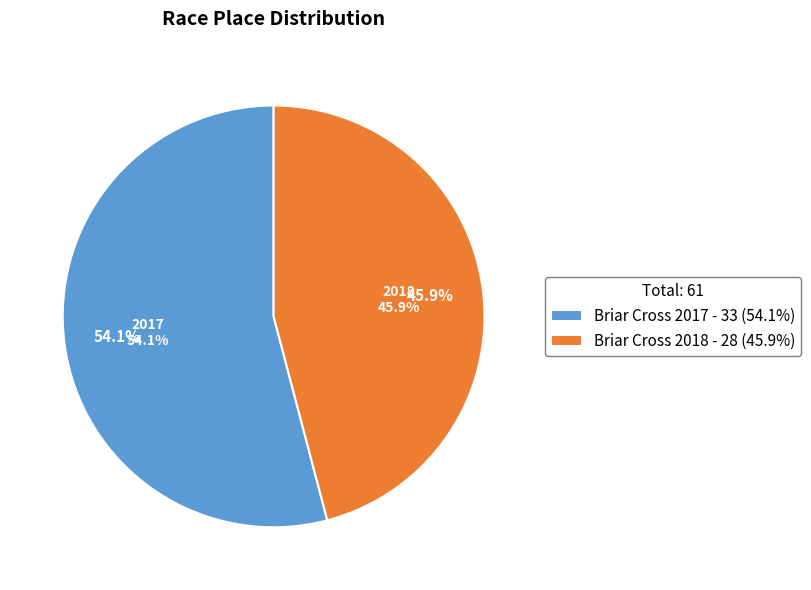

Which category has the biggest portion of the pie?

Briar Cross 2017